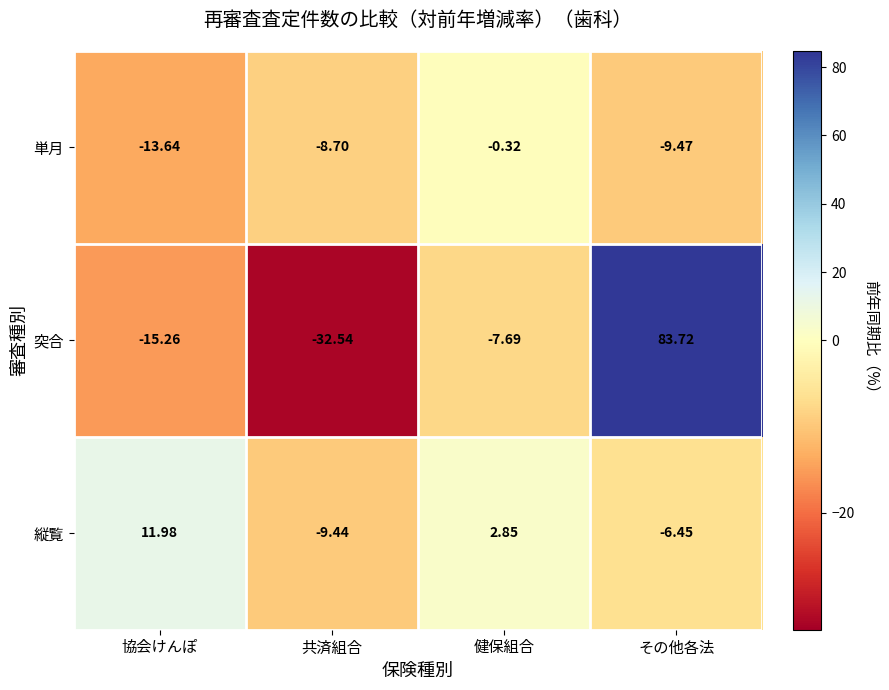

Which series has the largest range (max minus min)?

突合